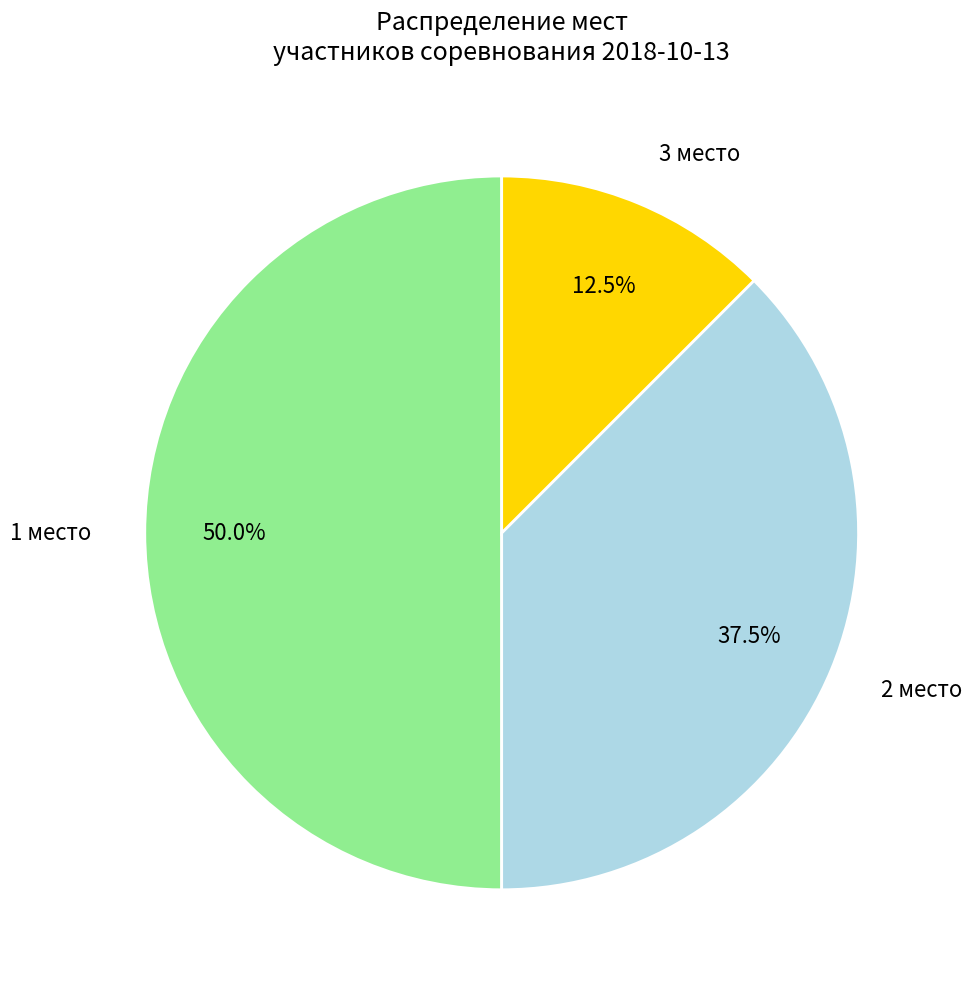

How many slices are in this pie chart?

3